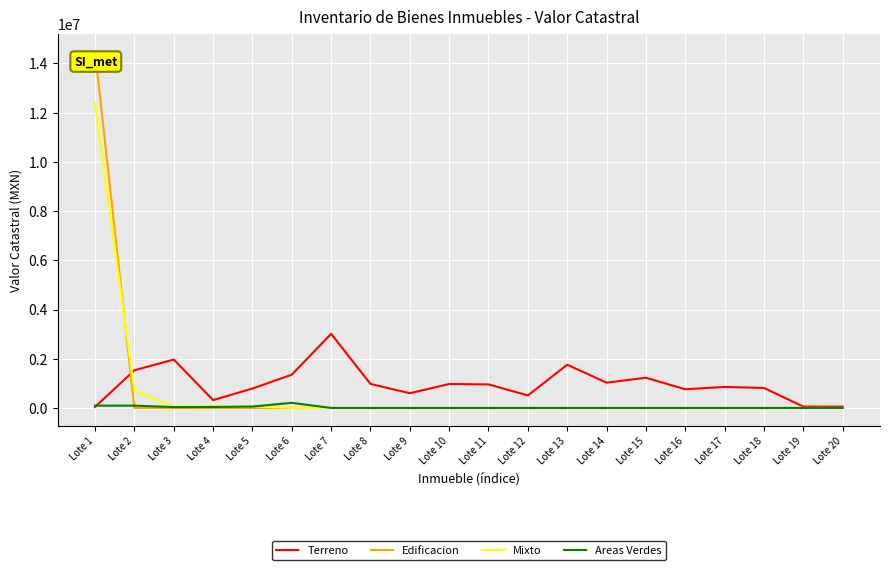

Rank the series by their maximum value, from highest to lowest.

Edificacion, Mixto, Terreno, Areas Verdes